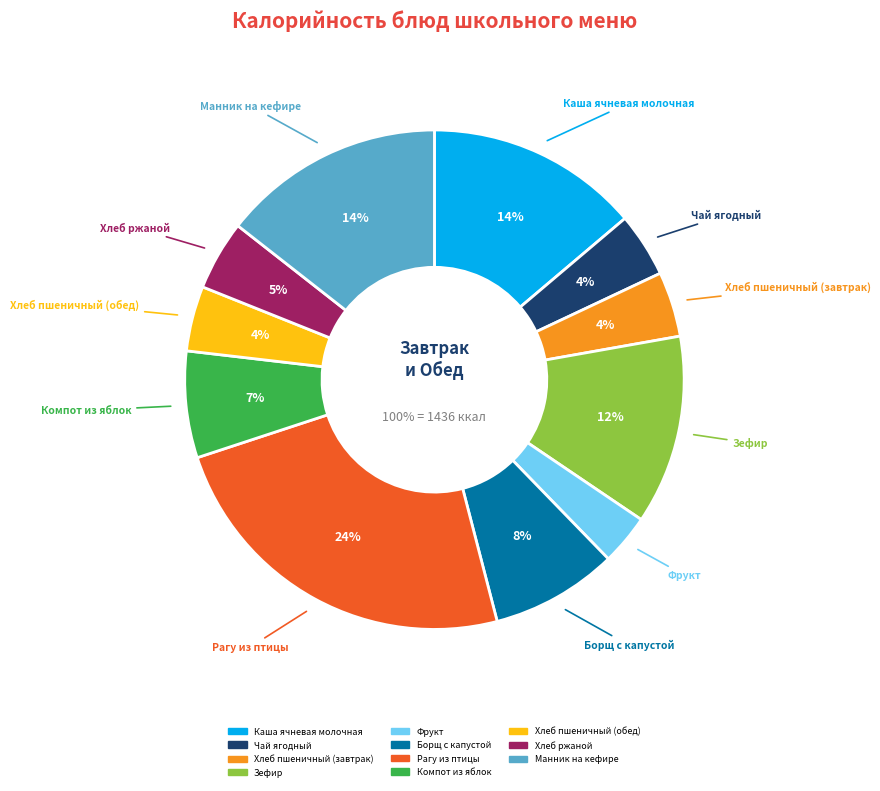

Rank the categories by value from lowest to highest.

Фрукт, Чай ягодный, Хлеб пшеничный (завтрак), Хлеб пшеничный (обед), Хлеб ржаной, Компот из яблок, Борщ с капустой, Зефир, Каша ячневая молочная, Манник на кефире, Рагу из птицы